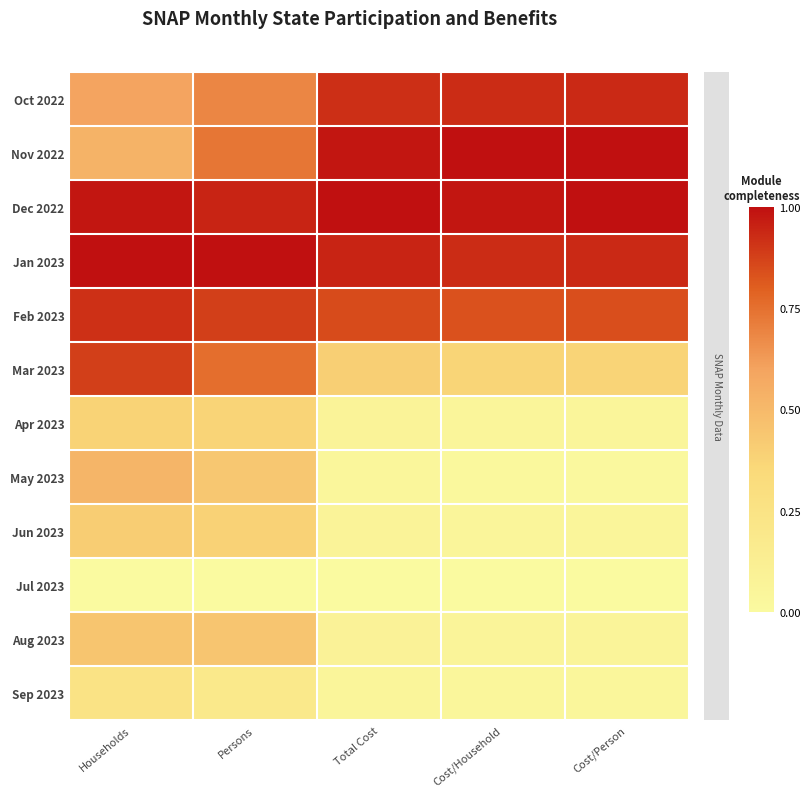

Reading left to right, extract all data points from this chart.

Oct 2022: Households=0.6	Persons=0.7	Total Cost=0.9	Cost/Household=0.9	Cost/Person=0.9
Nov 2022: Households=0.5	Persons=0.7	Total Cost=1.0	Cost/Household=1.0	Cost/Person=1.0
Dec 2022: Households=1.0	Persons=0.9	Total Cost=1.0	Cost/Household=1.0	Cost/Person=1.0
Jan 2023: Households=1.0	Persons=1.0	Total Cost=0.9	Cost/Household=0.9	Cost/Person=0.9
Feb 2023: Households=0.9	Persons=0.9	Total Cost=0.8	Cost/Household=0.8	Cost/Person=0.8
Mar 2023: Households=0.9	Persons=0.8	Total Cost=0.4	Cost/Household=0.4	Cost/Person=0.4
Apr 2023: Households=0.4	Persons=0.4	Total Cost=0.1	Cost/Household=0.1	Cost/Person=0.0
May 2023: Households=0.5	Persons=0.4	Total Cost=0.0	Cost/Household=0.0	Cost/Person=0.0
Jun 2023: Households=0.4	Persons=0.4	Total Cost=0.1	Cost/Household=0.1	Cost/Person=0.1
Jul 2023: Households=0.0	Persons=0.0	Total Cost=0.0	Cost/Household=0.0	Cost/Person=0.0
Aug 2023: Households=0.4	Persons=0.4	Total Cost=0.1	Cost/Household=0.1	Cost/Person=0.1
Sep 2023: Households=0.2	Persons=0.2	Total Cost=0.1	Cost/Household=0.0	Cost/Person=0.0